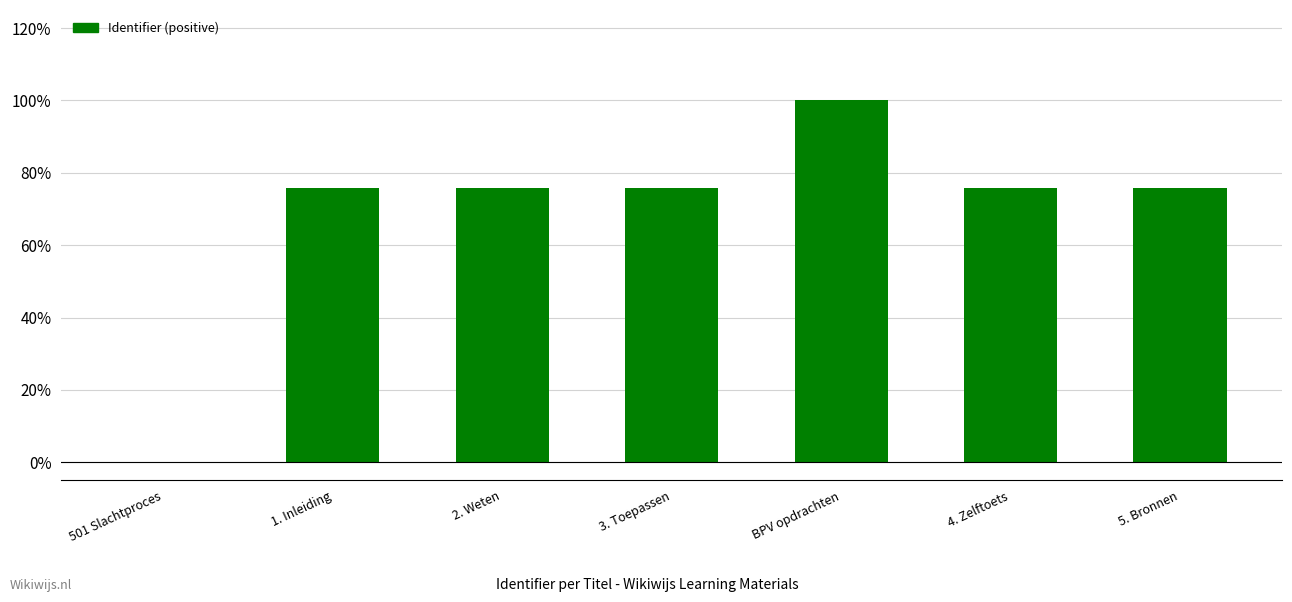

What is the sum of the values at 3. Toepassen and 5. Bronnen?

151.8